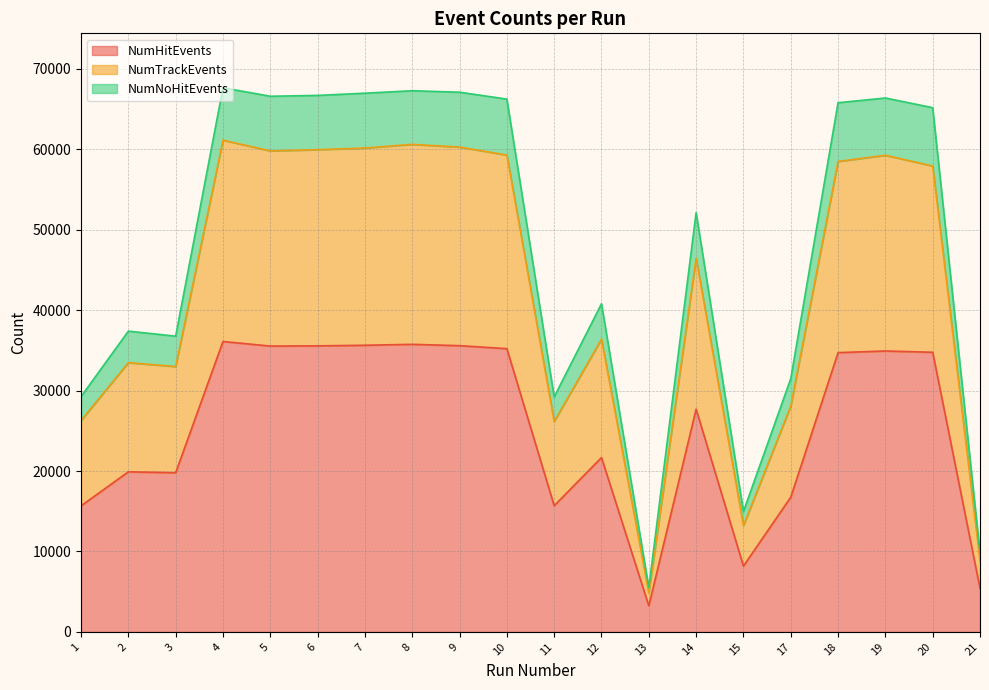

The value of NumHitEvents at 21 is 5423. True or false?

True